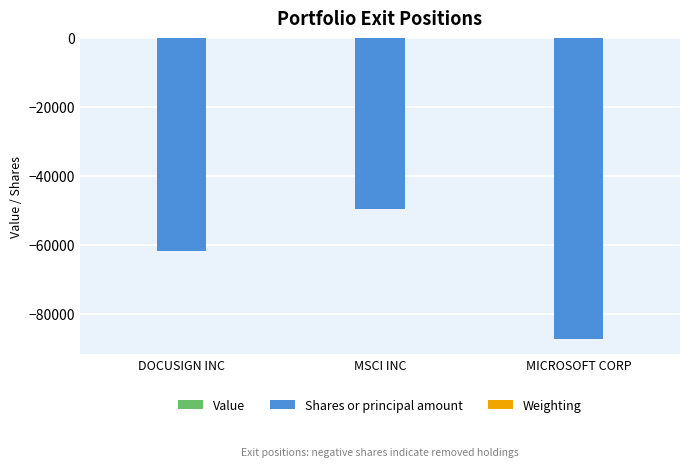

The value of Shares or principal amount at MICROSOFT CORP is -87290.0. True or false?

True